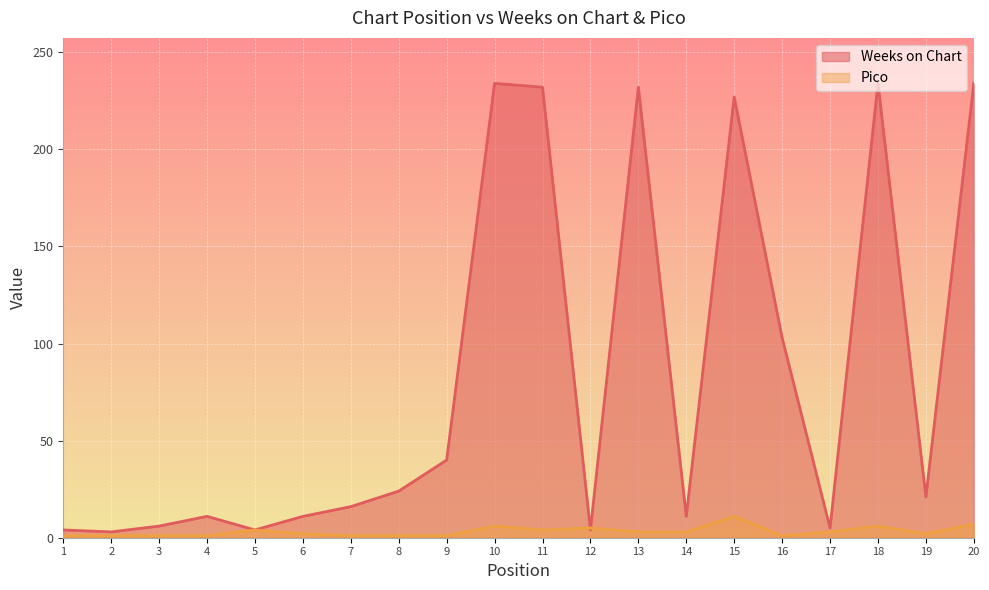

How many data points in Pico are above 3?

7